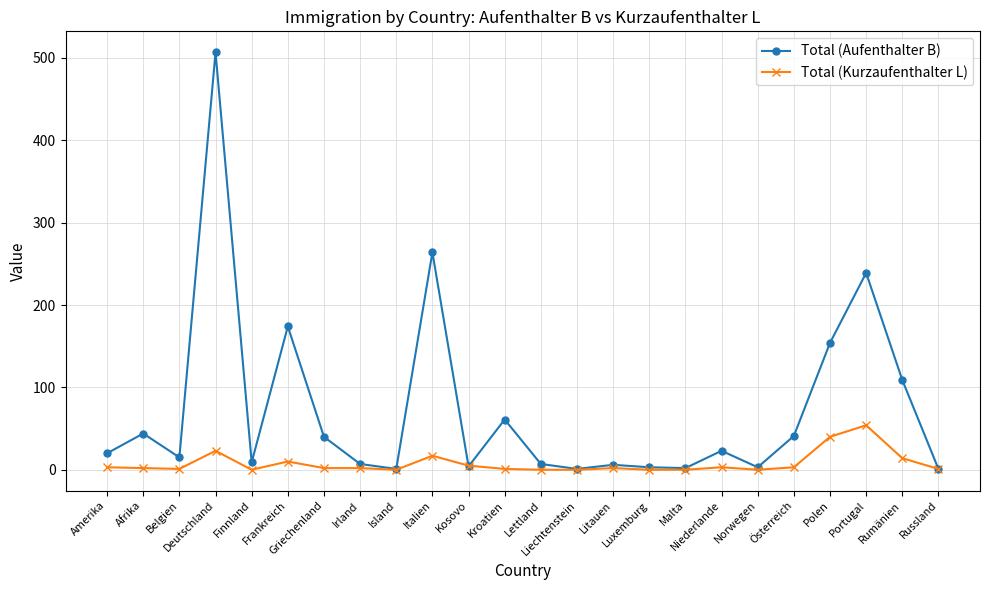

Which series has the largest total across all categories?

Total (Aufenthalter B)